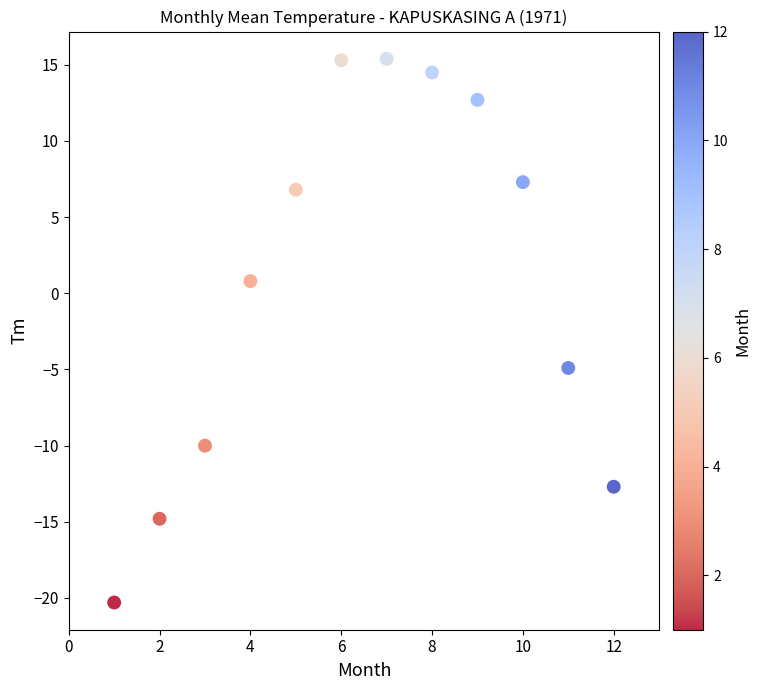

What is the average X value?

6.5